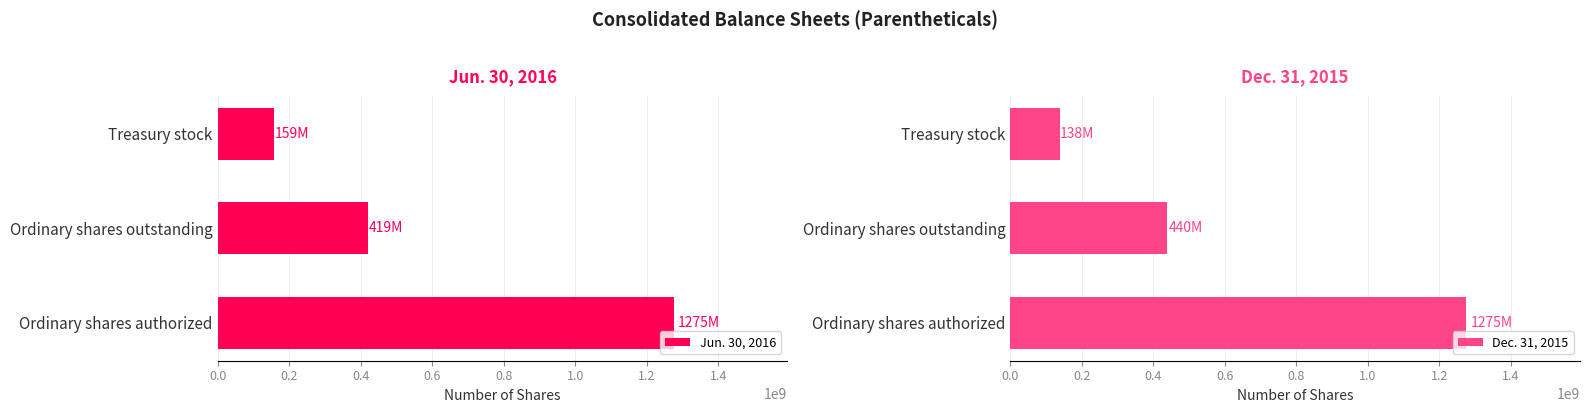

Count the number of data series in this chart.

2